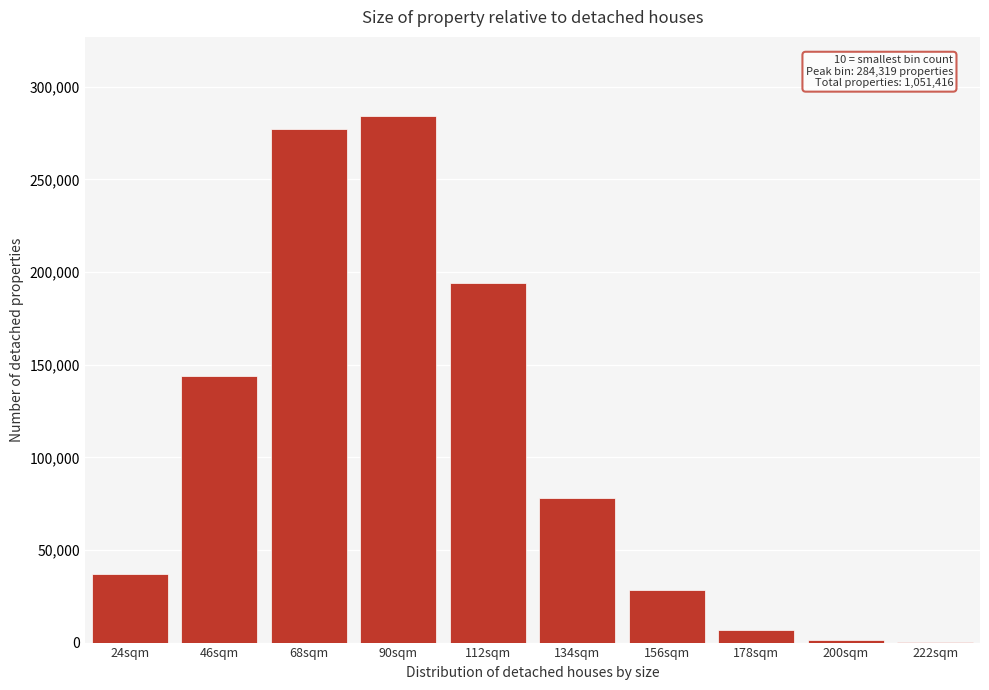

Which category has the highest value across all series?

90sqm